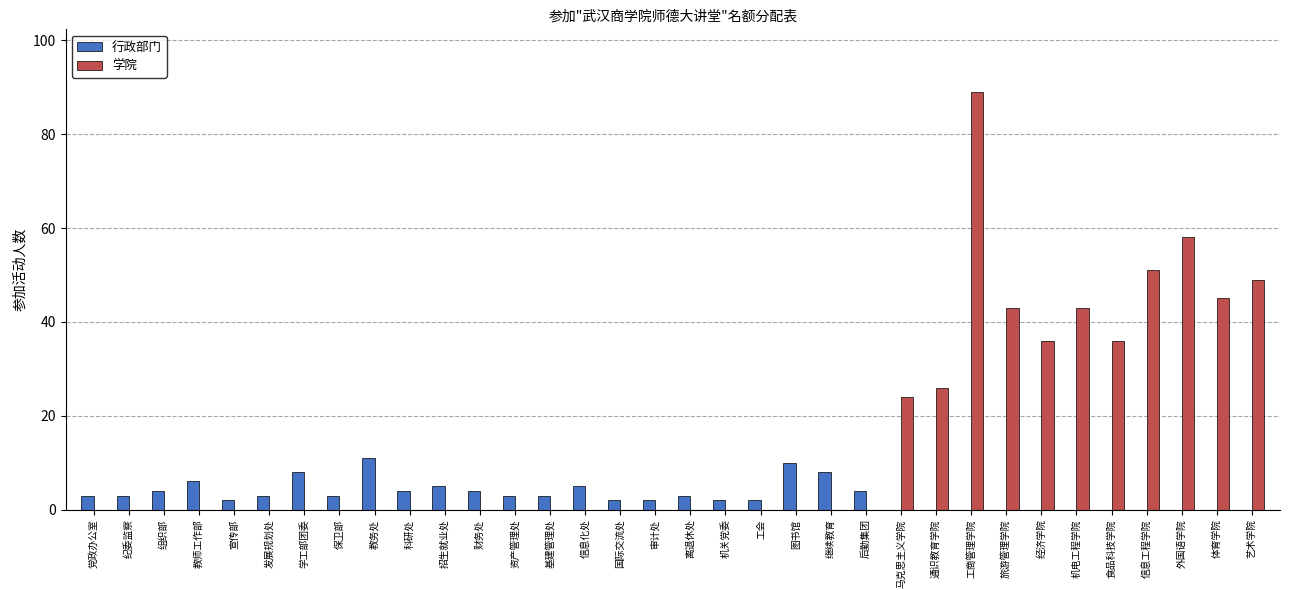

Which label corresponds to the largest value in the chart?

工商管理学院